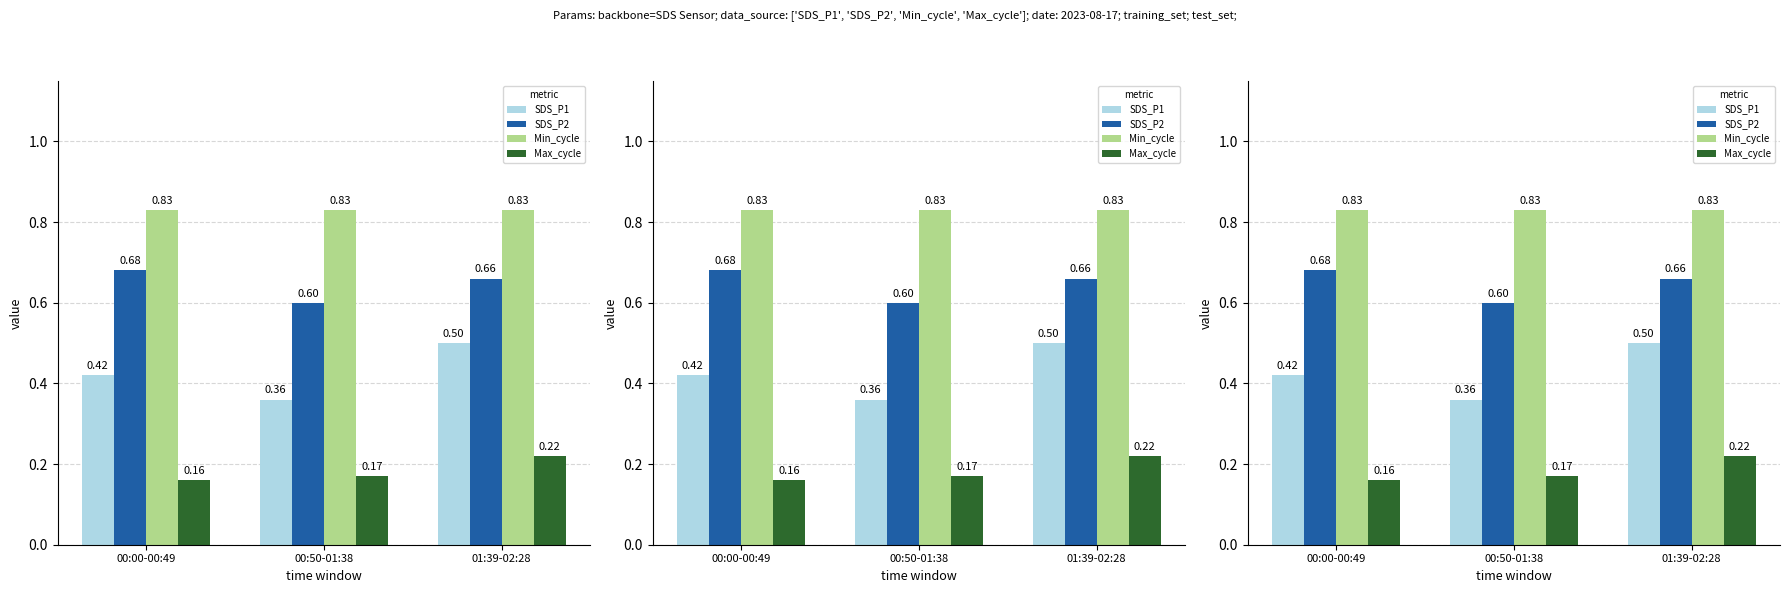

What is the value of the SDS_P1 bar at the 1st from the left?

0.4